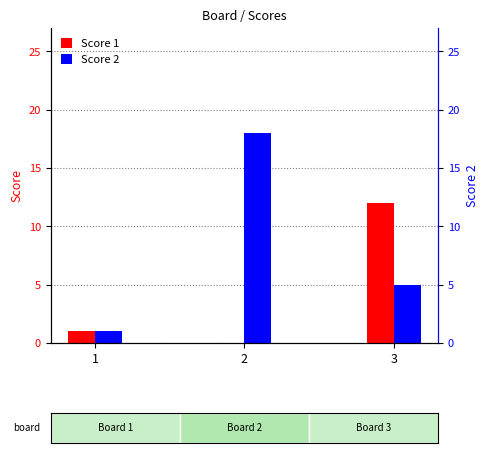

Between 2 and 3, which is larger?

3